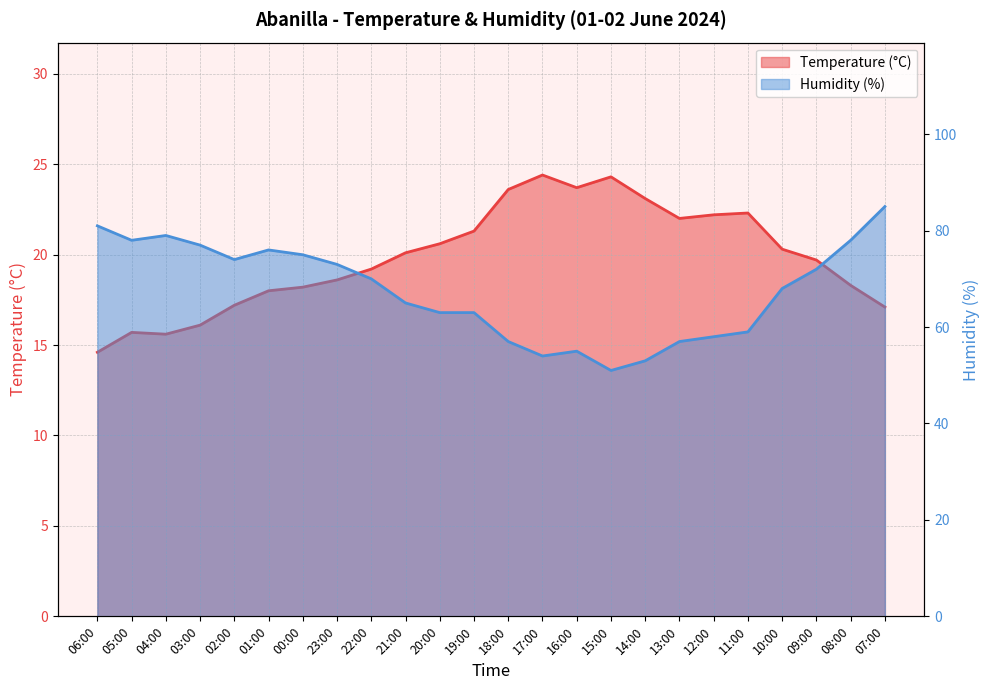

Reading left to right, extract all data points from this chart.

Temperature (°C): 14.6	15.7	15.6	16.1	17.2	18.0	18.2	18.6	19.2	20.1	20.6	21.3	23.6	24.4	23.7	24.3	23.1	22.0	22.2	22.3	20.3	19.7	18.3	17.1
Humidity (%): 81.0	78.0	79.0	77.0	74.0	76.0	75.0	73.0	70.0	65.0	63.0	63.0	57.0	54.0	55.0	51.0	53.0	57.0	58.0	59.0	68.0	72.0	78.0	85.0